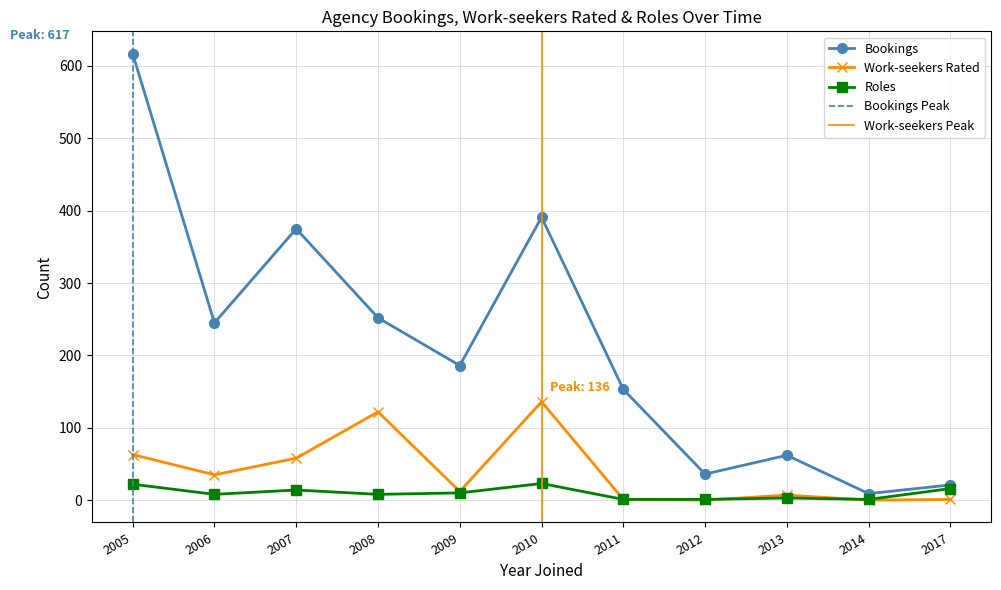

At which label is Work-seekers Rated closest to 68?

2005